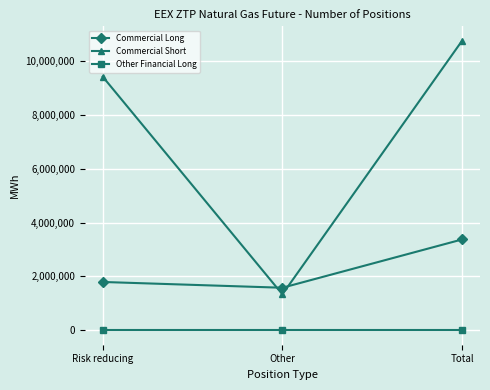

How many distinct data groups are displayed?

3